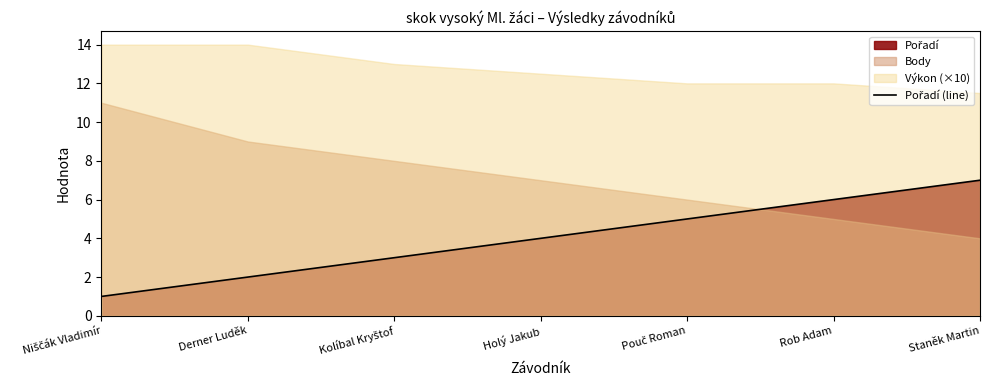

Is it true that the value at Staněk Martin is 7?

True